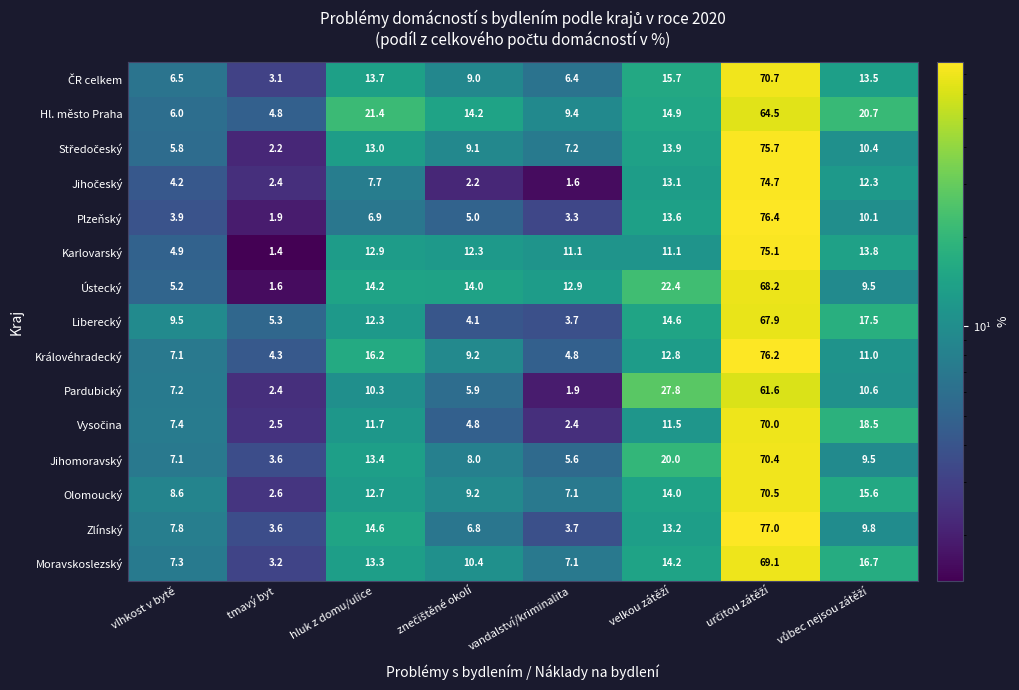

What is the maximum value for Jihomoravský?

70.4